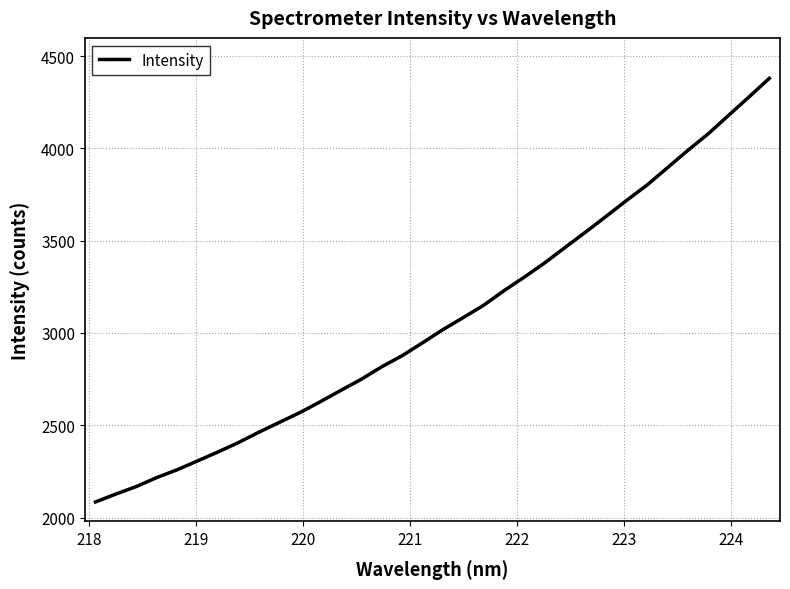

What is the average value?

3067.8